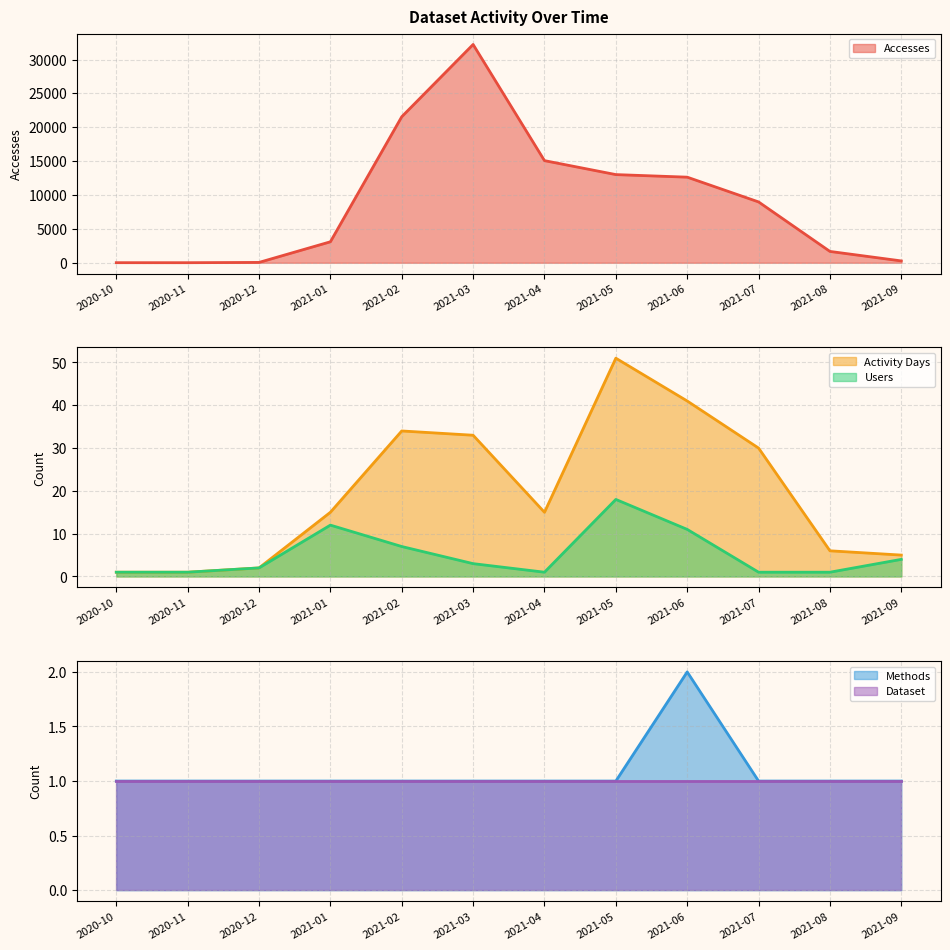

The value of Users at 2021-06 is 7. True or false?

False